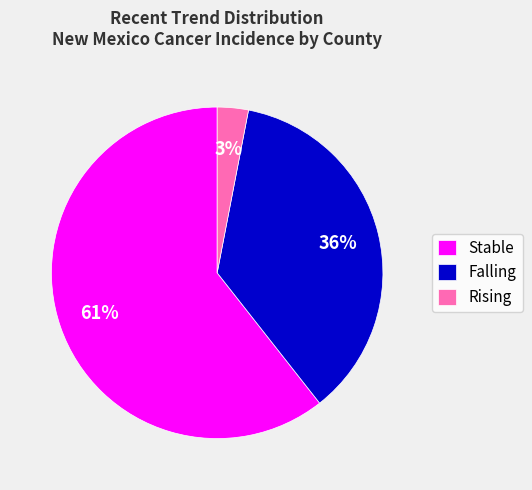

What is the largest slice in the pie chart?

Stable